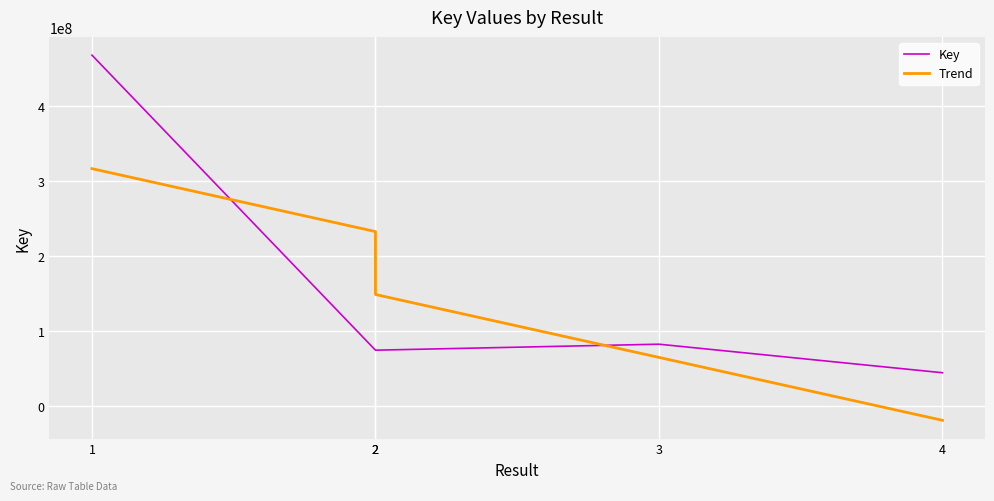

What is the average value of the Trend series?

148437541.8